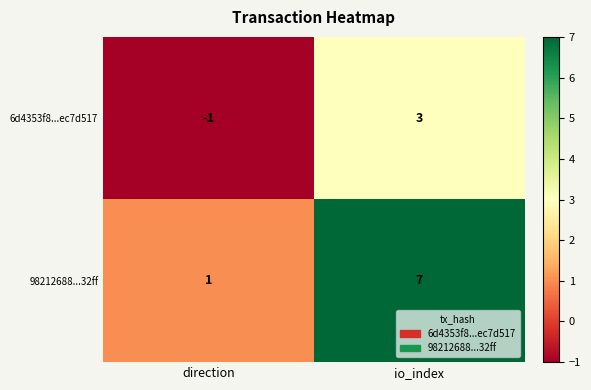

Reading left to right, list all the values displayed in this chart.

6d4353f8...ec7d517: -1	3
98212688...32ff: 1	7